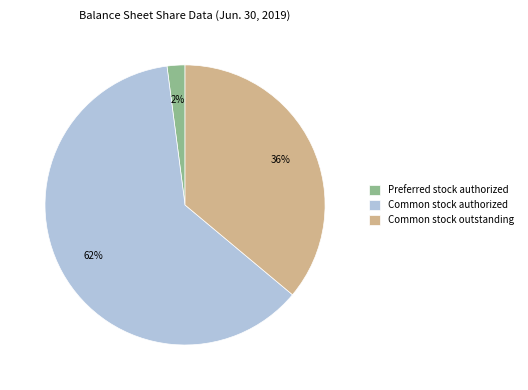

Which category has the smallest portion of the pie?

Preferred stock authorized